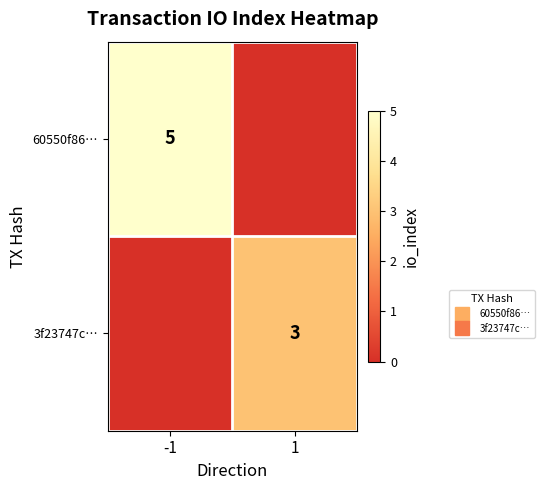

The value of 60550f86… at 1 is 0. True or false?

True